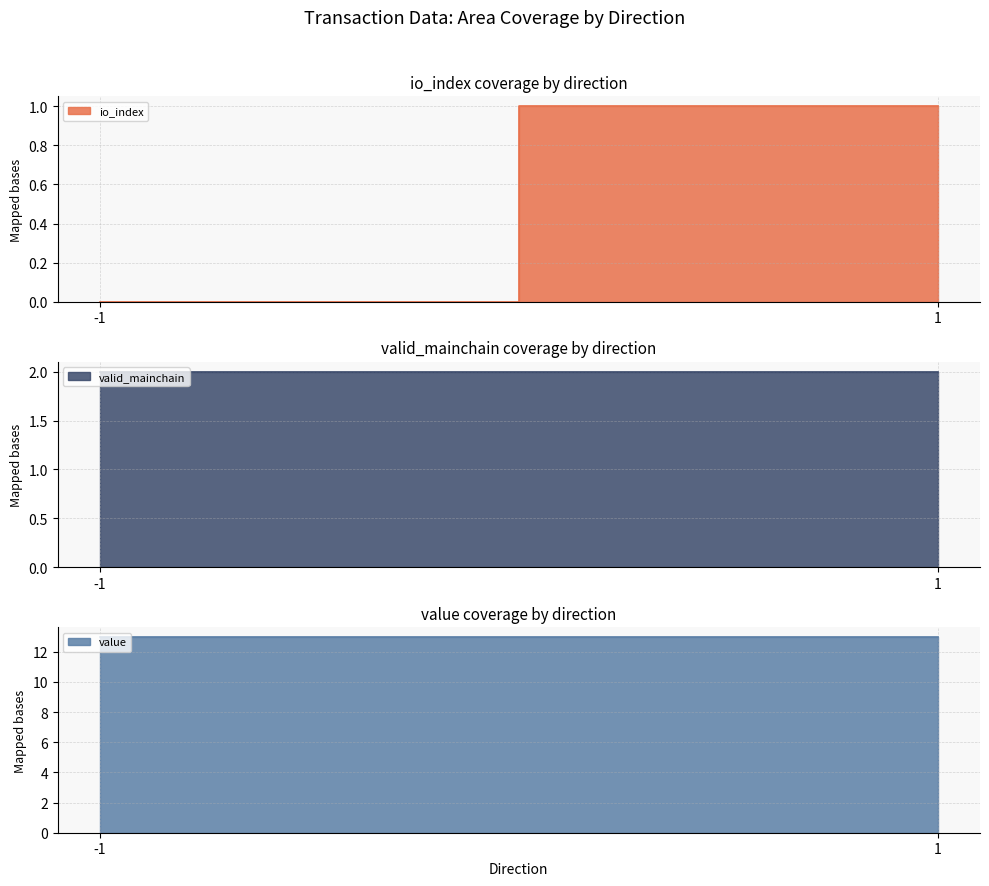

Between 1 and -1, which is larger?

1